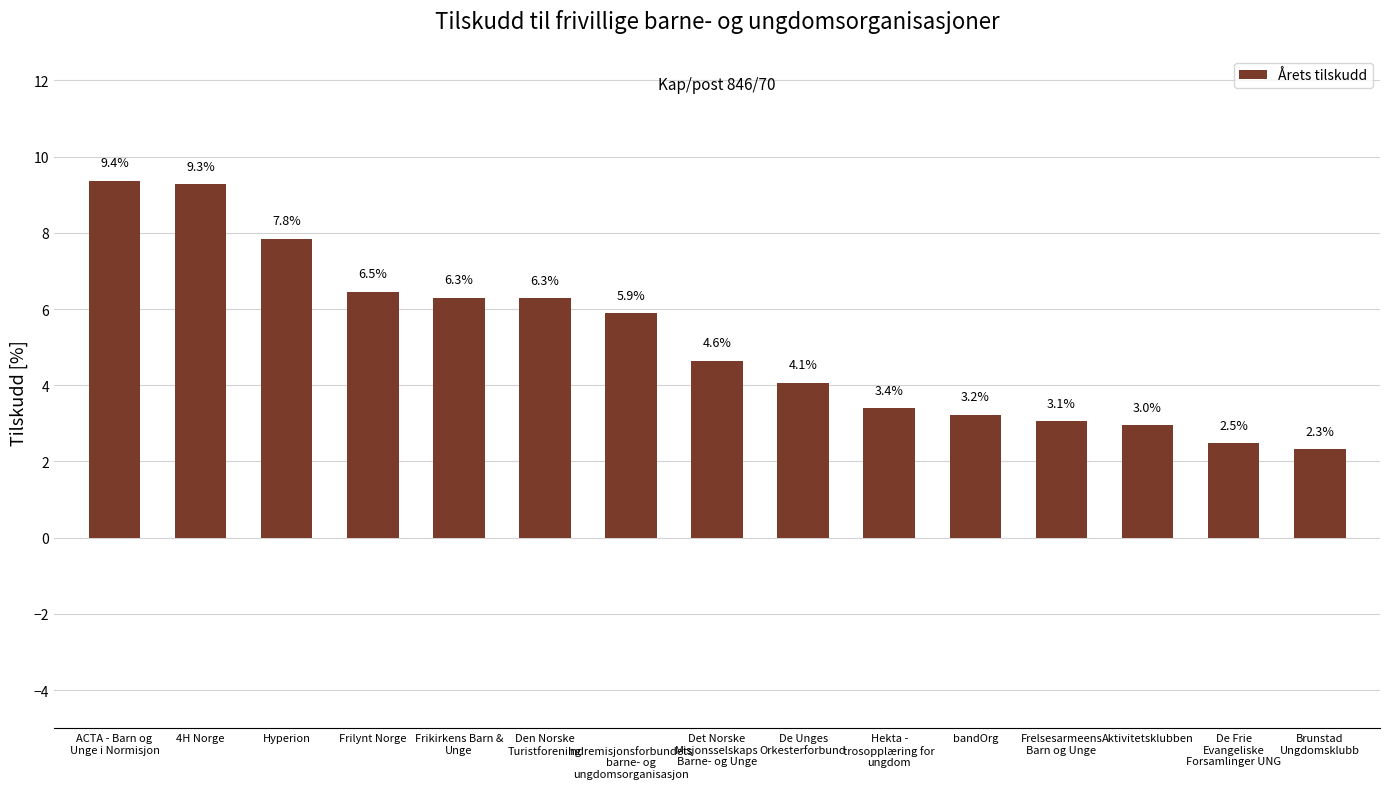

What is the approximate value at Frikirkens Barn &
Unge?

6.3